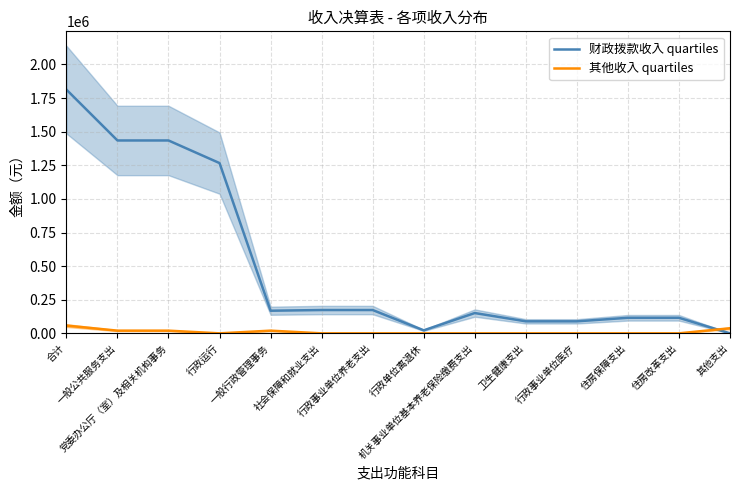

What is the average value of the 财政拨款收入 quartiles series?

503384.4